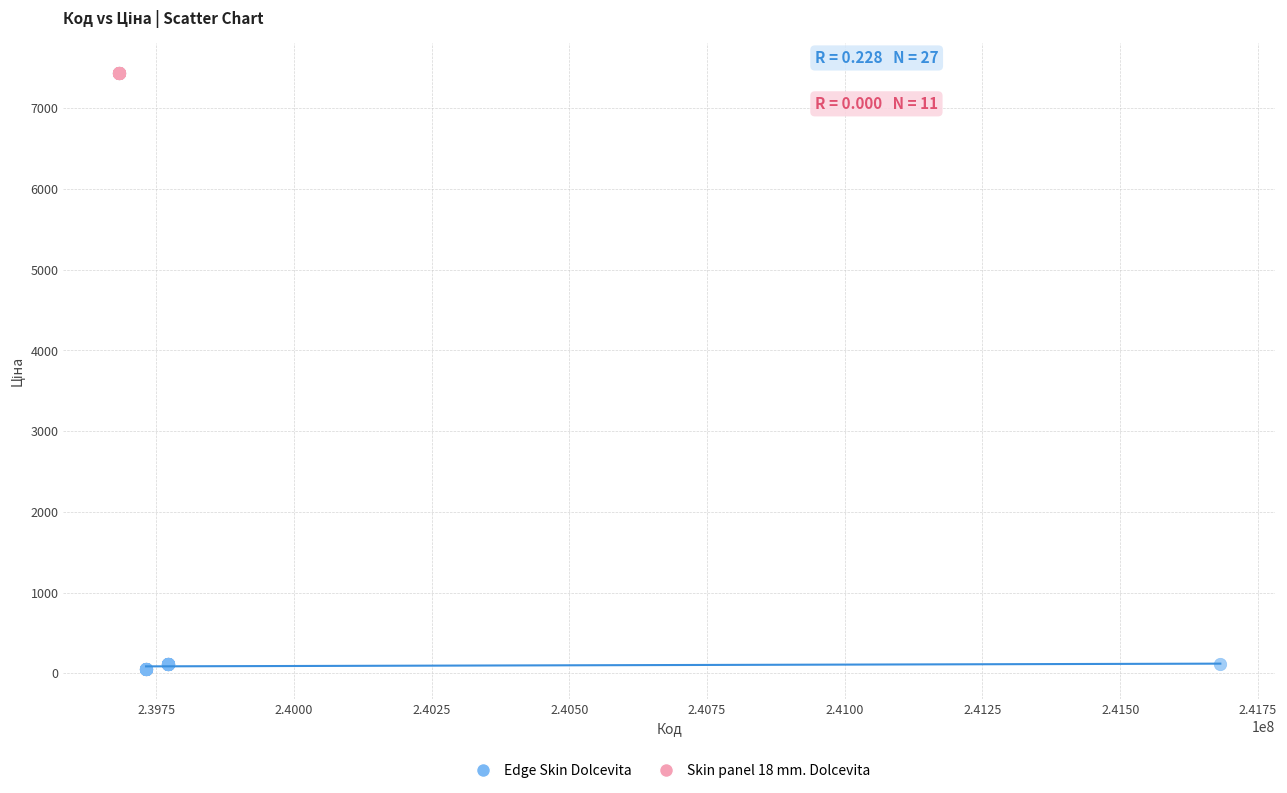

Which series contains the lowest Y value?

Edge Skin Dolcevita